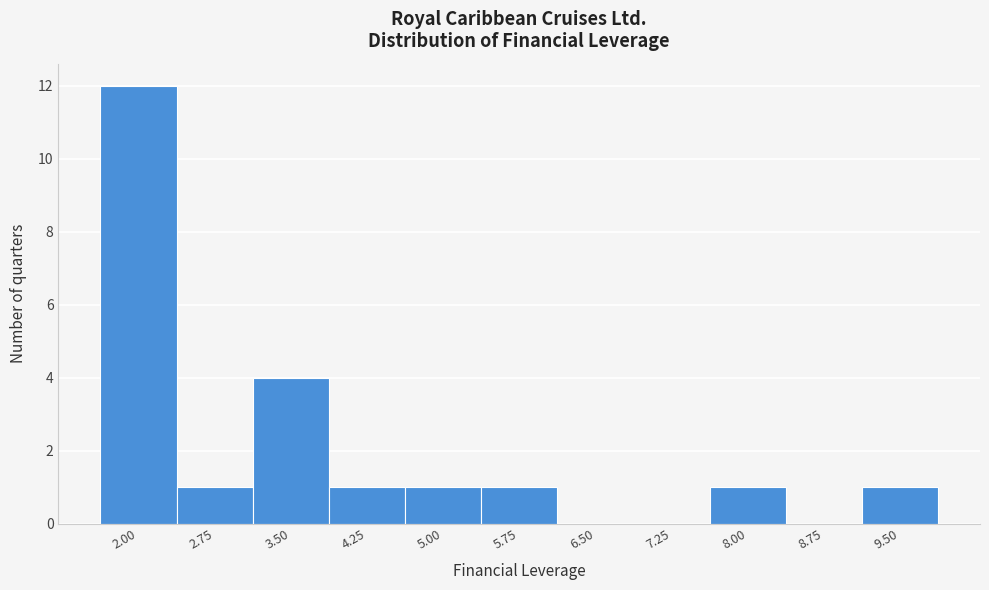

Reading right to left, transcribe all the data shown in this chart.

9.50=1	8.75=0	8.00=1	7.25=0	6.50=0	5.75=1	5.00=1	4.25=1	3.50=4	2.75=1	2.00=12